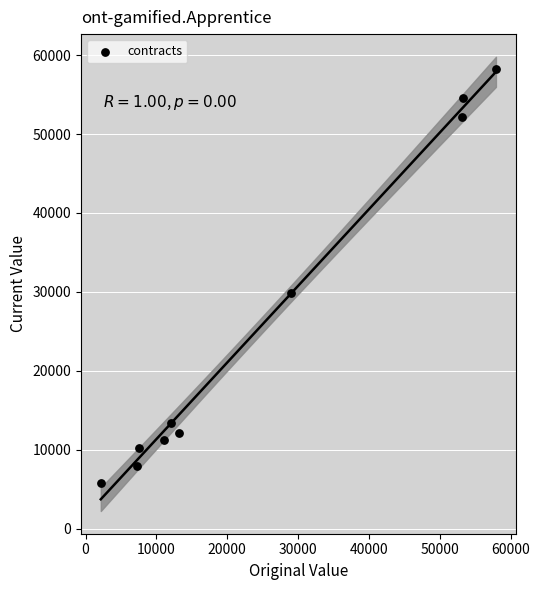

What is the average Y value?

25564.8